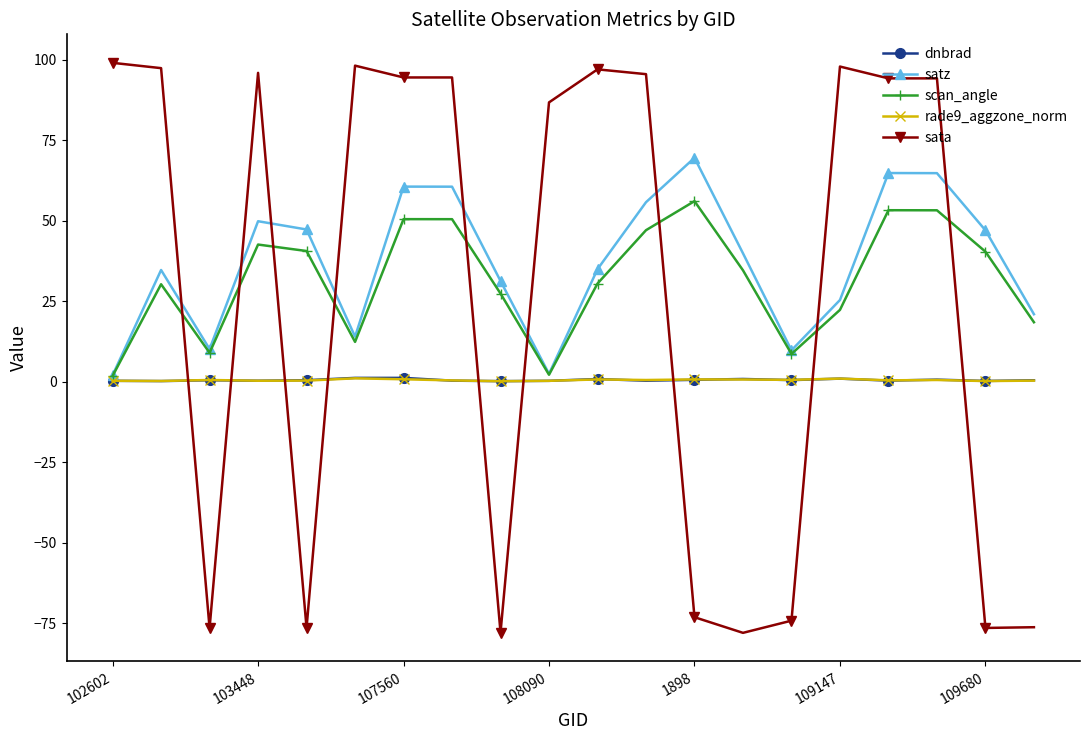

How many values in the satz series exceed 39?

10